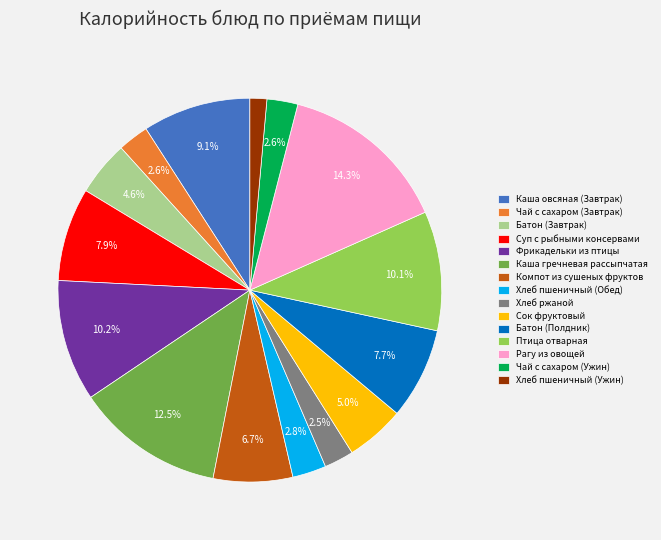

Is there a majority slice in this chart?

No